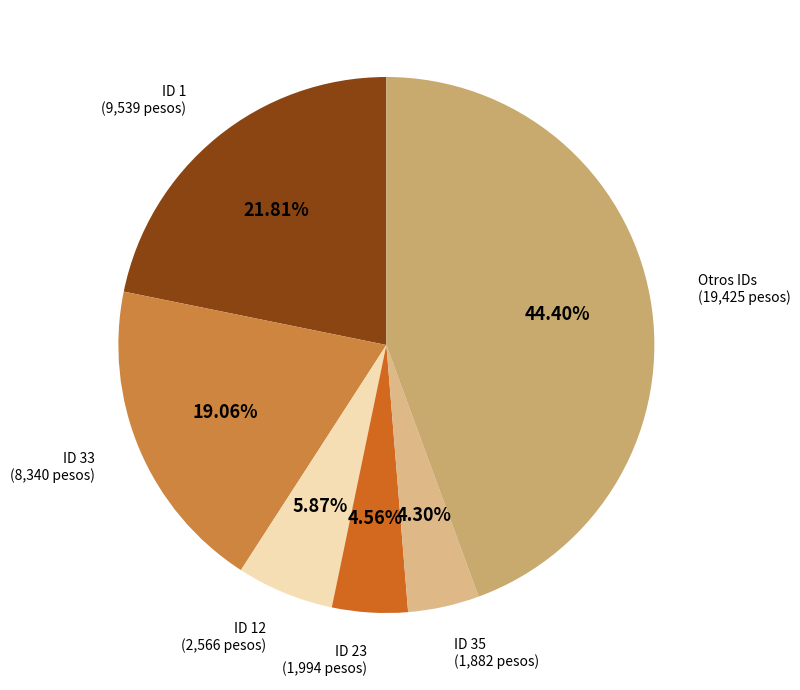

Is the sum of Otros IDs and ID 1 greater than half?

Yes